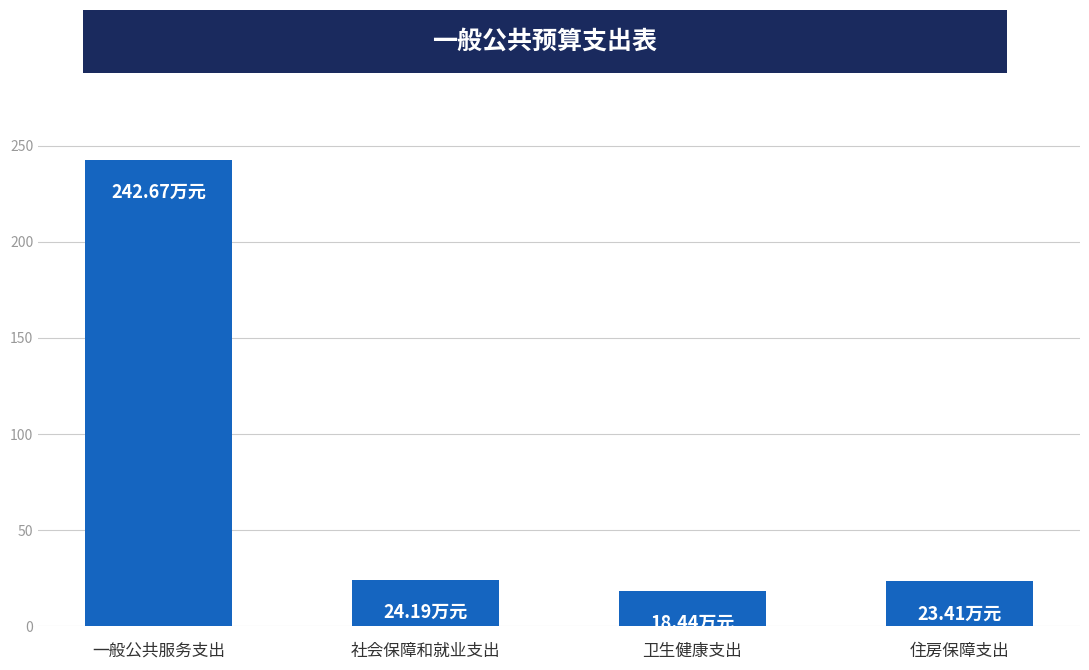

Between 卫生健康支出 and 社会保障和就业支出, which is larger?

社会保障和就业支出